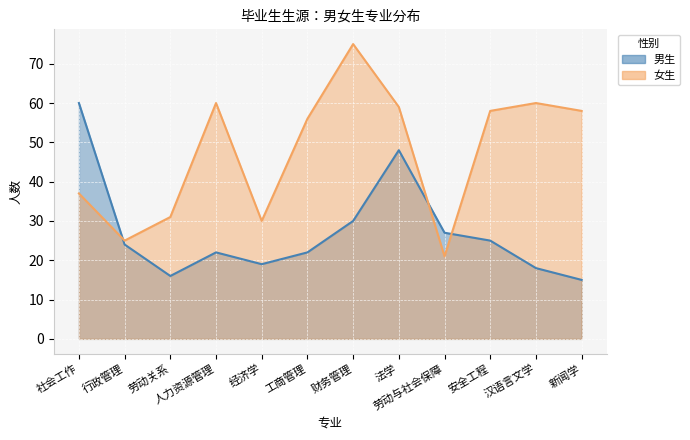

Which has a higher value, 法学 or 安全工程?

法学